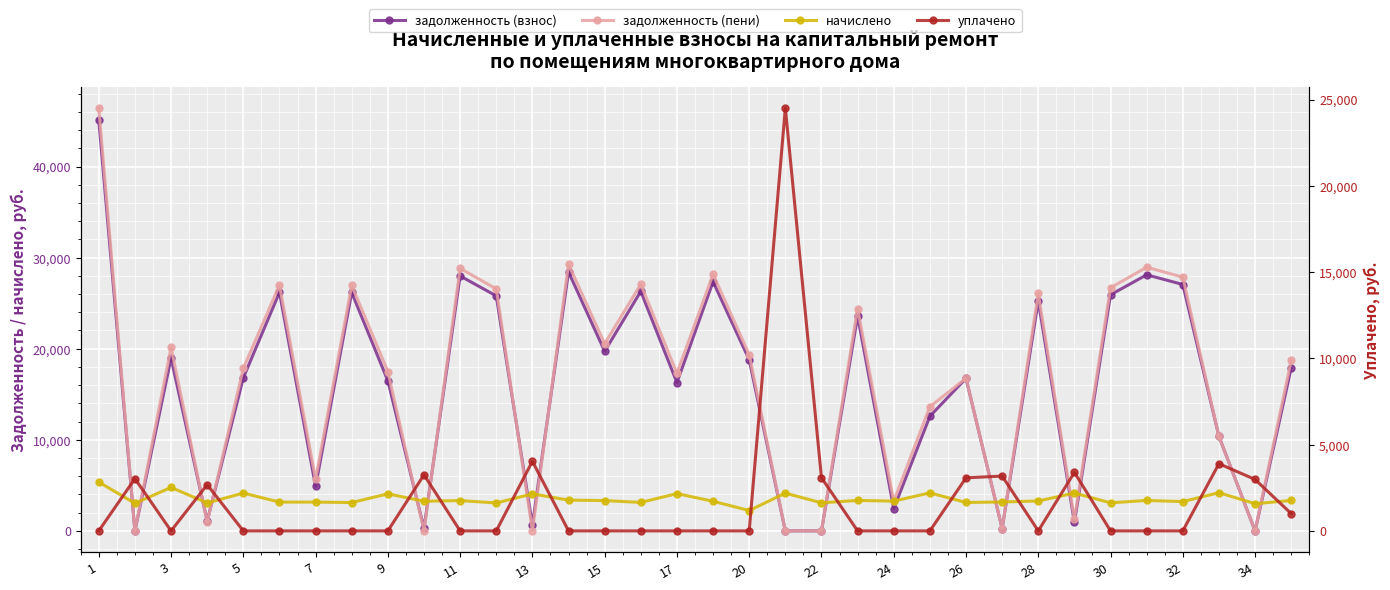

How many distinct data groups are displayed?

4